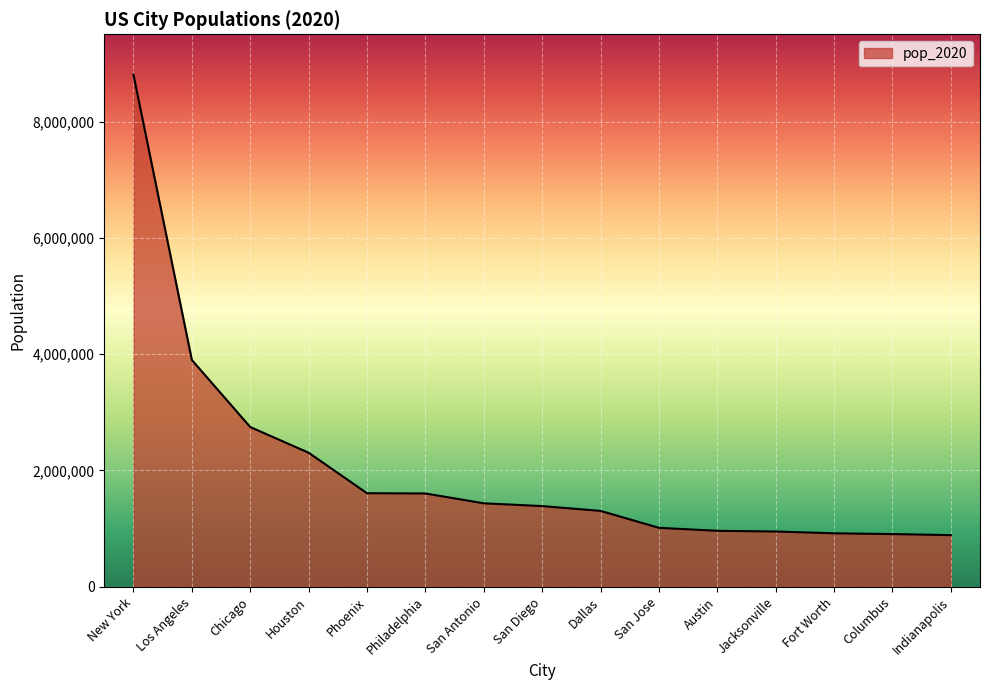

Is it true that the value at Philadelphia is 1603797?

True